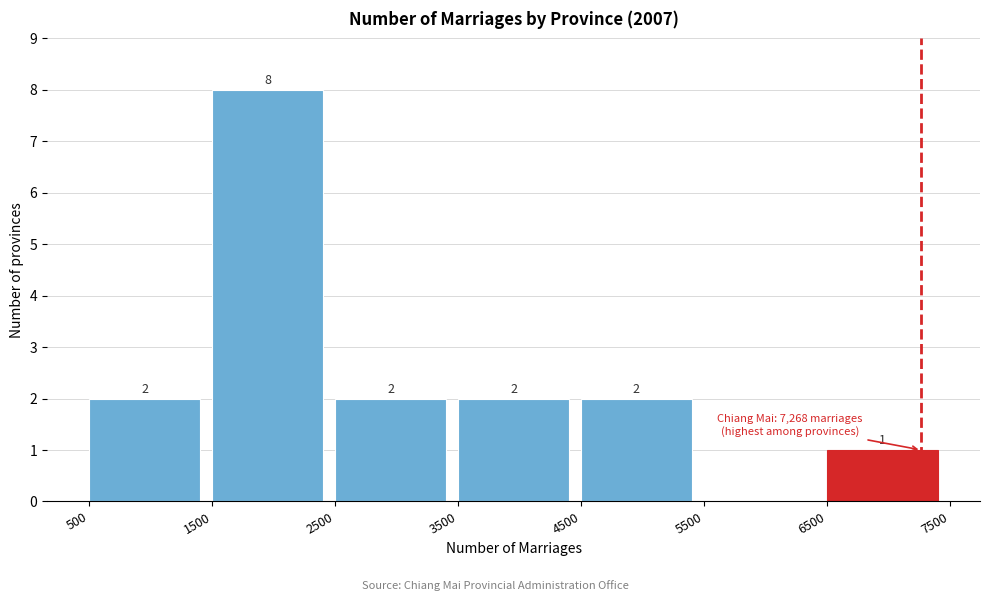

Which range on the x-axis has the tallest bar?

1500 to 2500